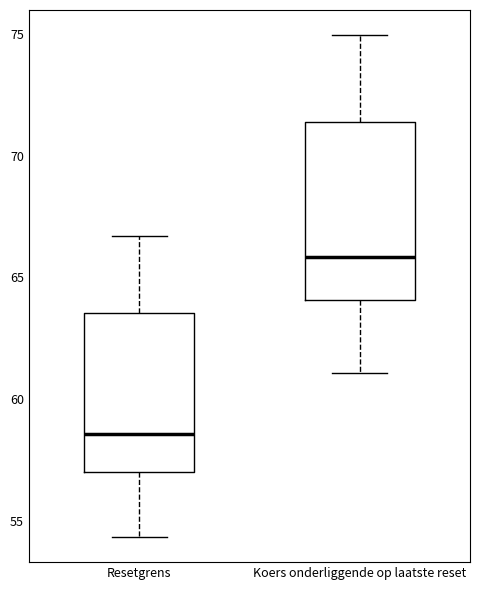

Reading left to right, transcribe this box plot: for each box, give where its median line is, the range the box spans, and where its two whiskers end, as read against the y-axis. The values are not printed on the chart, so give them approximately, as read against the axis.

Resetgrens: median 58.5, box 57.0 to 63.5, whiskers 54.5 to 66.5
Koers onderliggende op laatste reset: median 66.0, box 64.0 to 71.5, whiskers 61.0 to 75.0